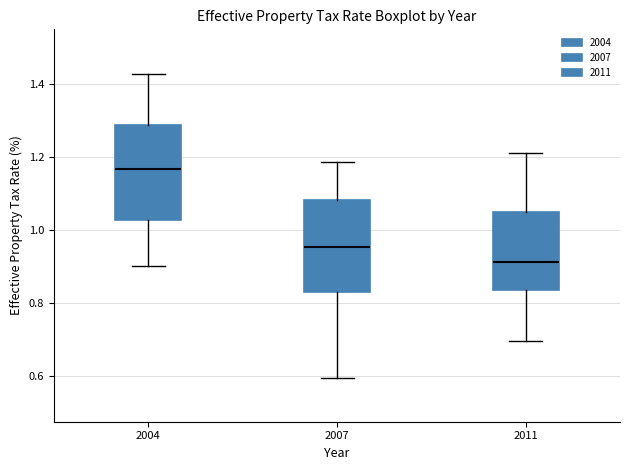

Reading left to right, read every box against the y-axis: the position of its median line, the range the box covers, and the ends of its whiskers. The values are not printed on the chart, so give them approximately, as read against the axis.

2004: median 1.16, box 1.02 to 1.28, whiskers 0.90 to 1.42
2007: median 0.96, box 0.84 to 1.08, whiskers 0.60 to 1.18
2011: median 0.92, box 0.84 to 1.04, whiskers 0.70 to 1.22